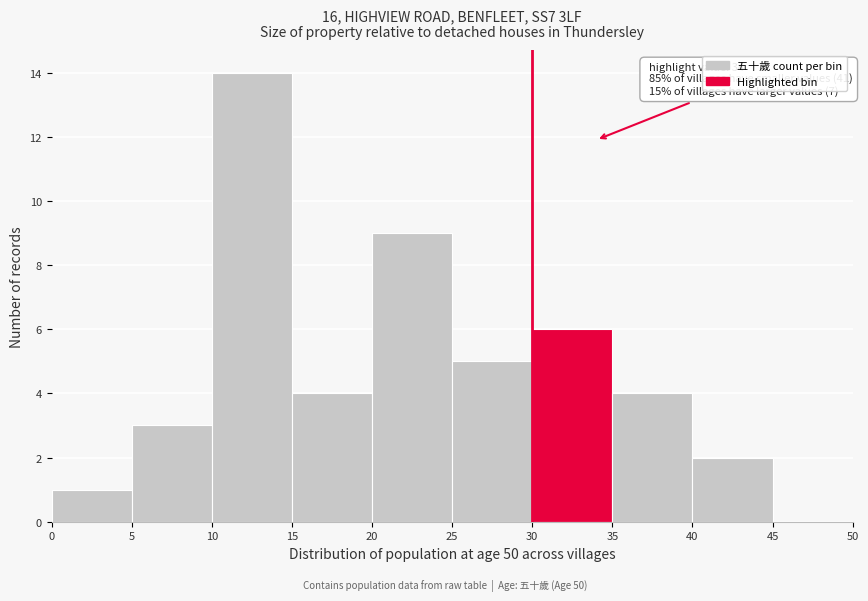

Over which range of the x-axis is the bar tallest?

10 to 15